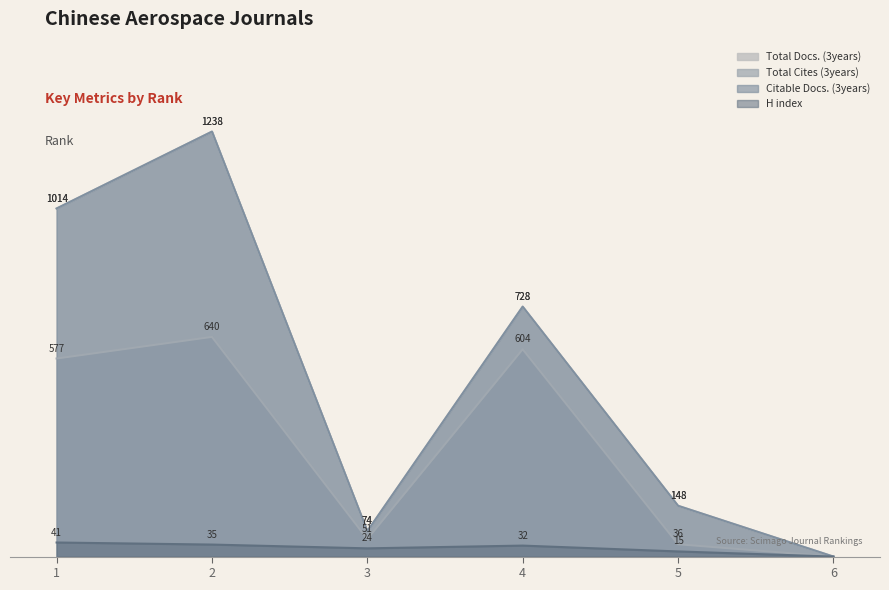

How many distinct data groups are displayed?

4